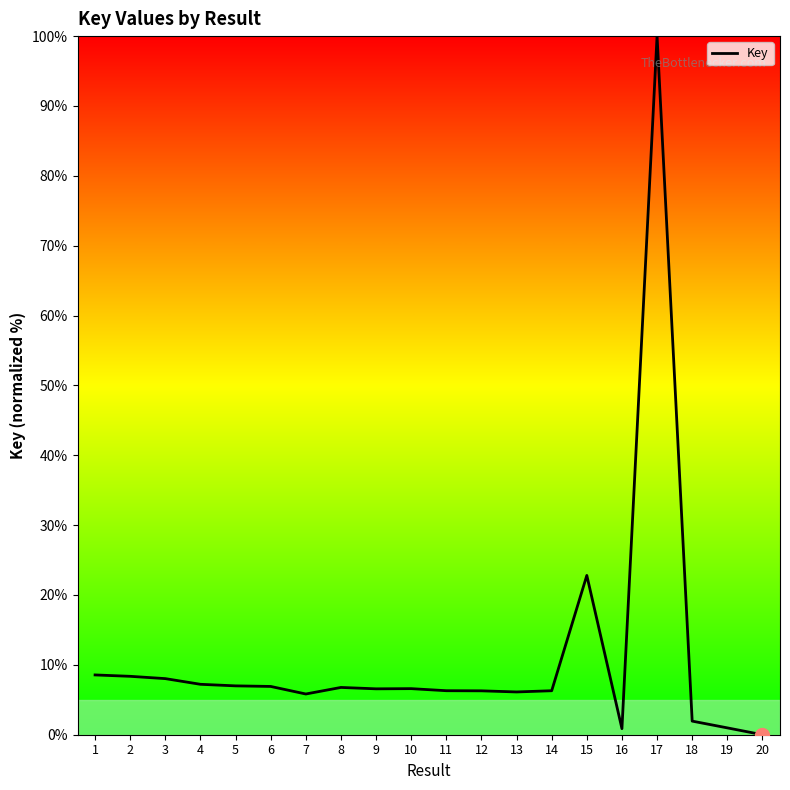

True or false: the data shows 10.9 at 8.

False